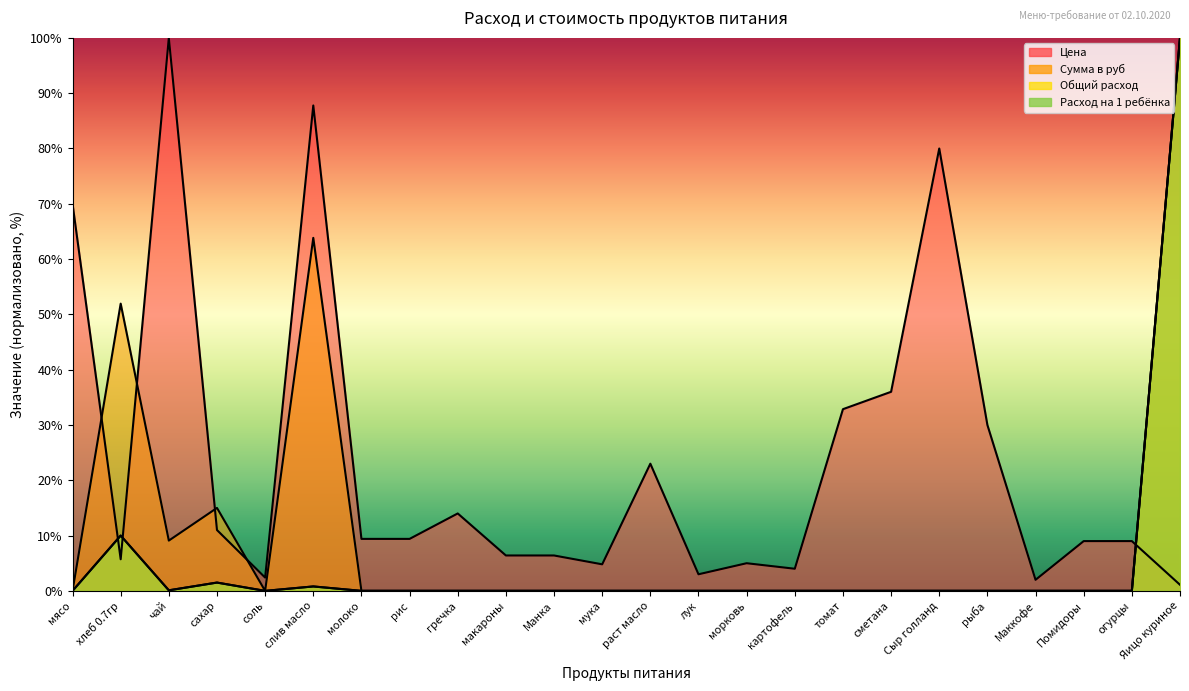

Where is the first local maximum for Общий расход?

хлеб 0.7гр